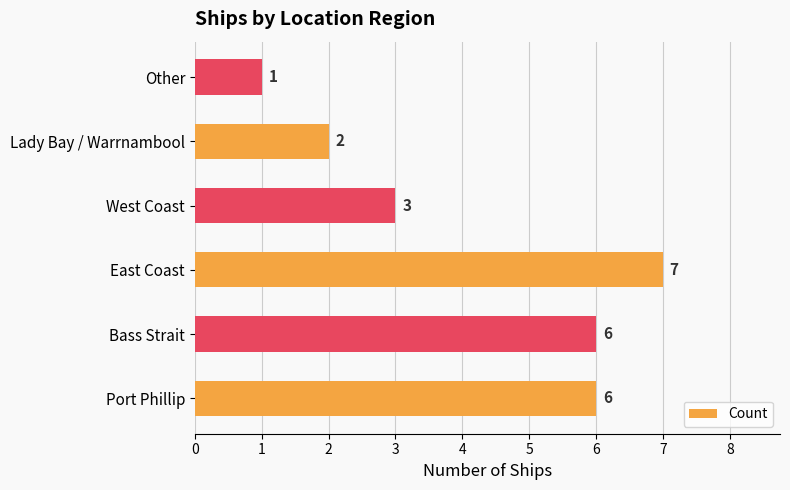

Where is the data nearest to the value 4?

West Coast